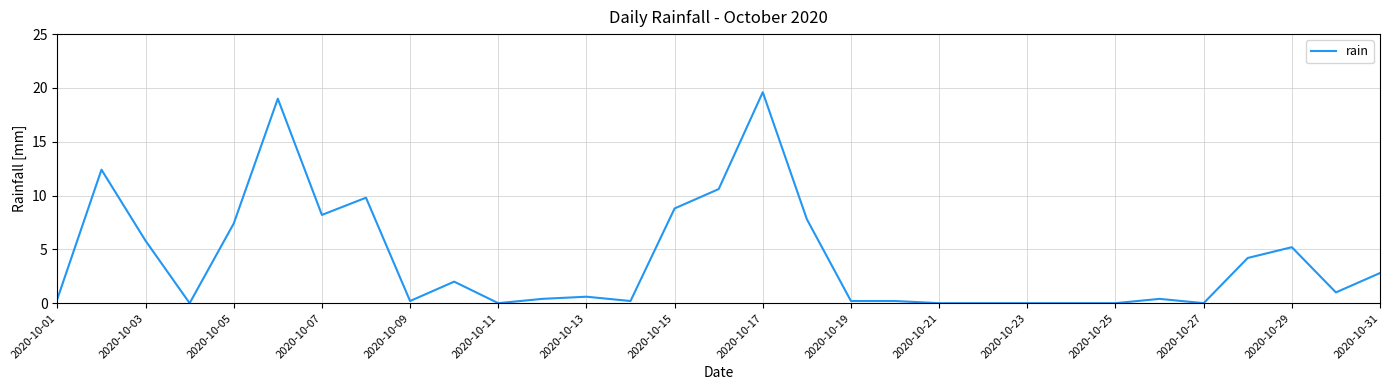

What is the greatest value displayed?

19.6